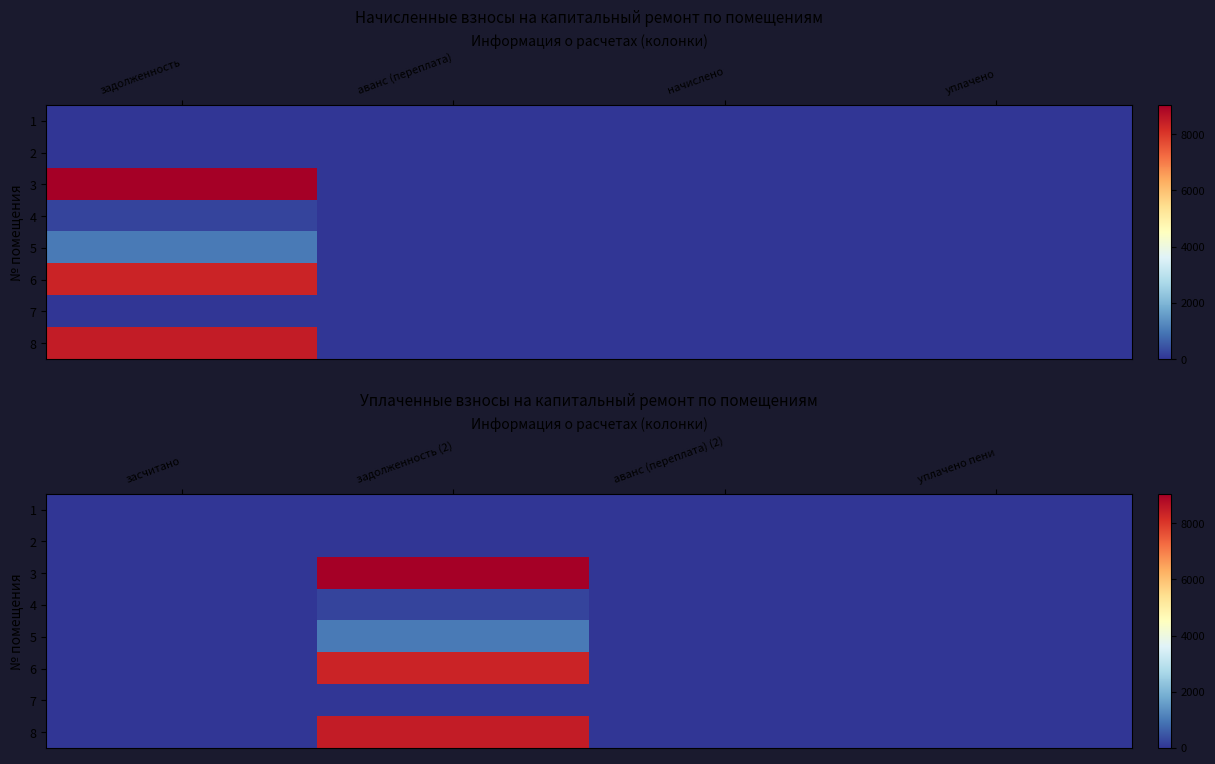

Rank the series at аванс (переплата) (2) from lowest to highest value.

1, 2, 3, 4, 5, 6, 7, 8